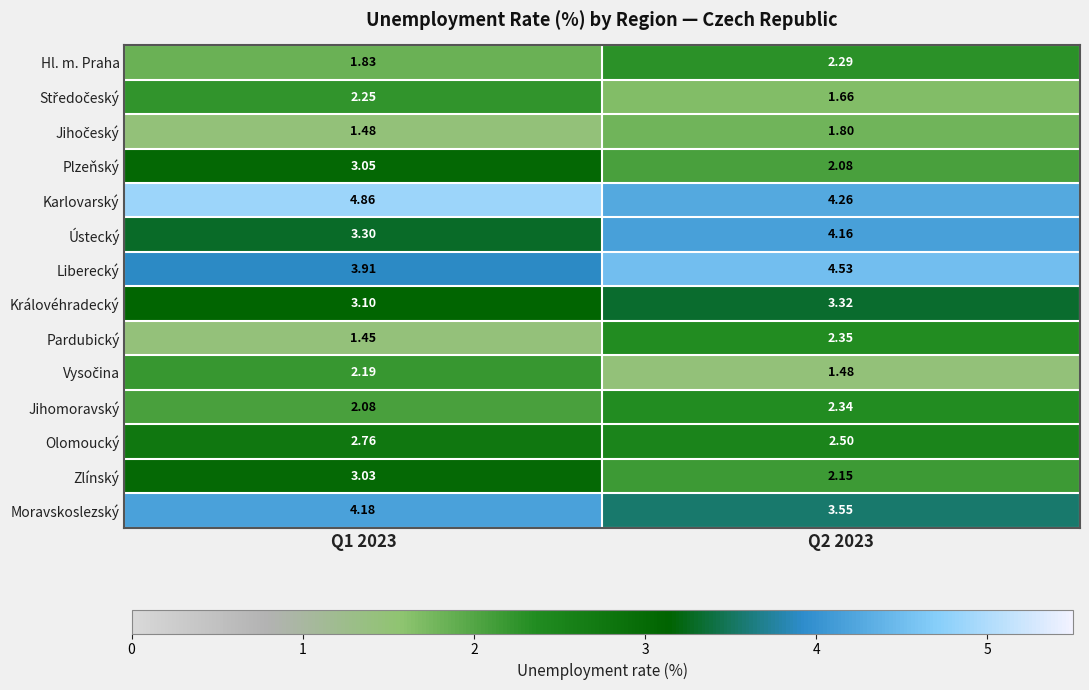

Which series has the largest range (max minus min)?

Plzeňský